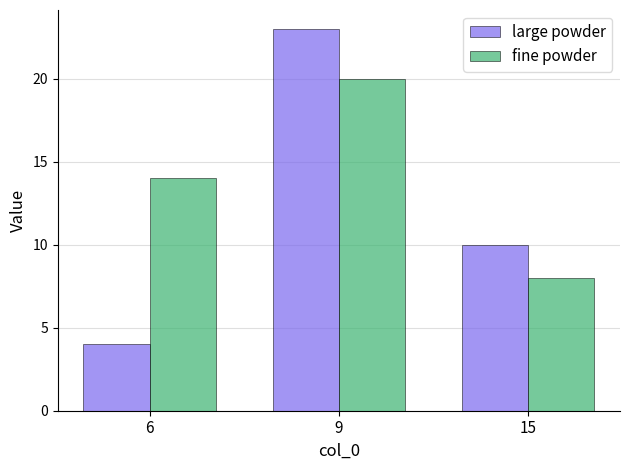

Rank the series by their average value, from highest to lowest.

fine powder, large powder